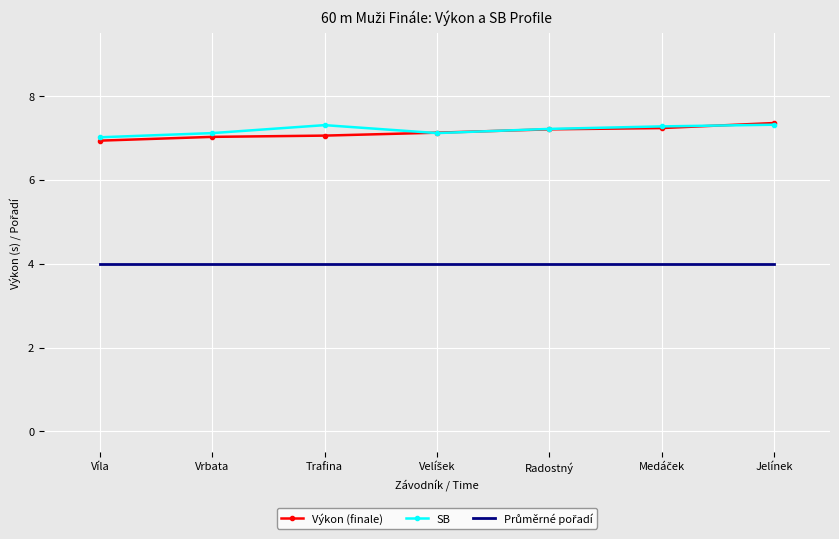

The value of Výkon (finale) at Radostný is 7.2. True or false?

True